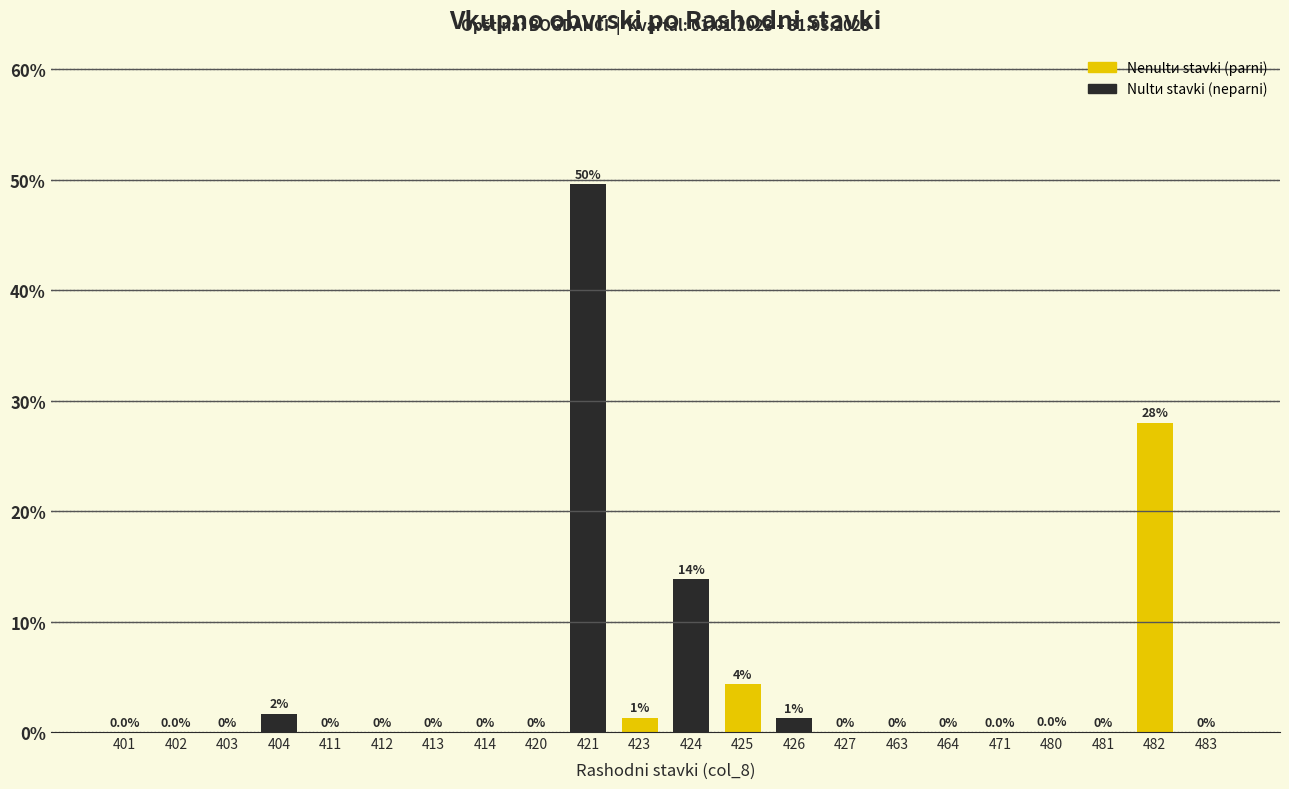

Is it true that the value at 411 is -33.1?

False